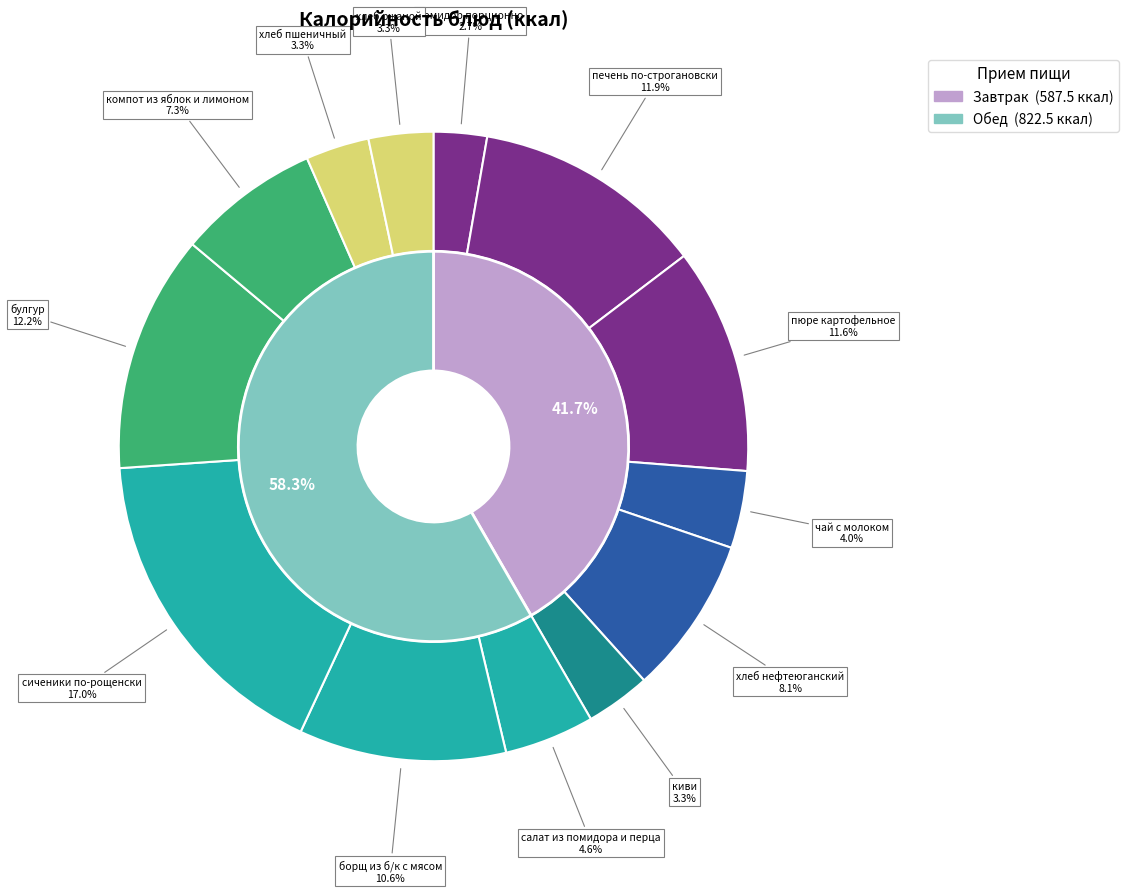

What portion of the pie excludes помидор порционно?

97.3%